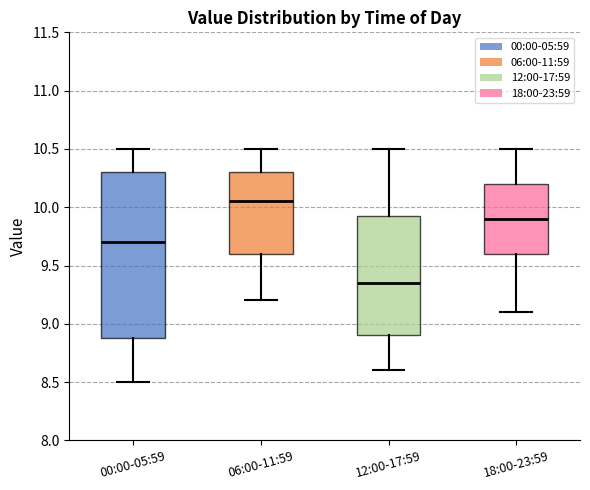

Which box's median line is the lowest?

12:00-17:59